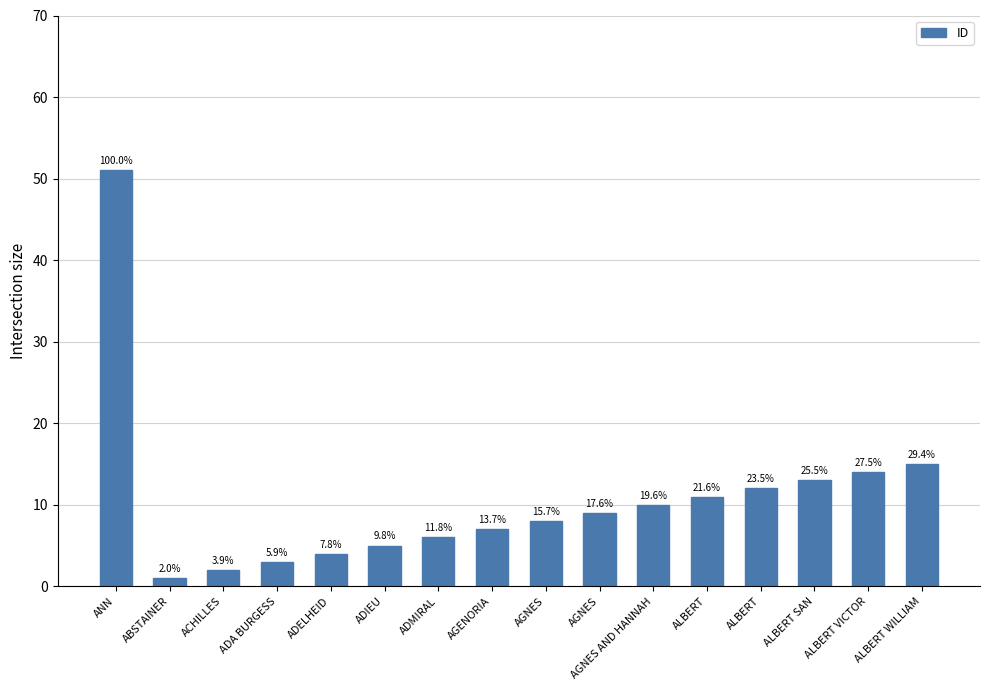

True or false: the data shows 16 at AGNES.

False